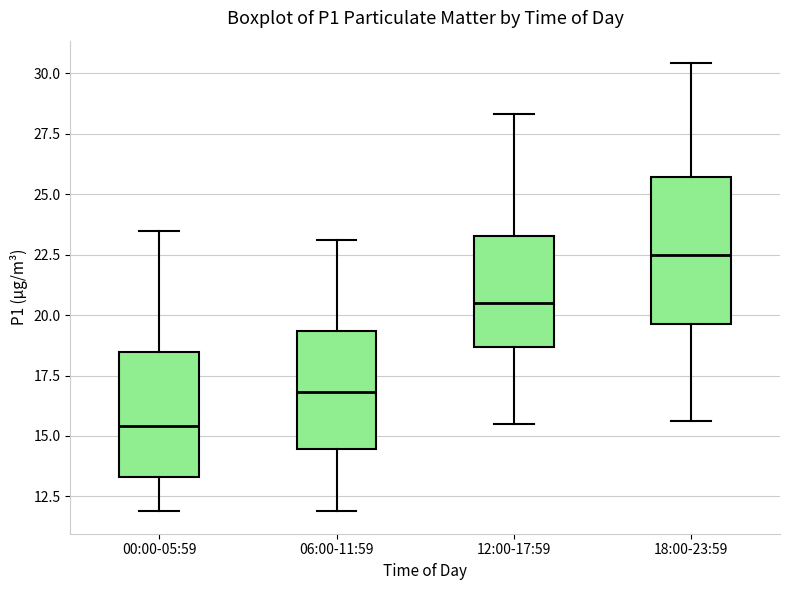

Where is the upper edge of the box for 00:00-05:59 on the y-axis? The values are not printed on the chart, so give them approximately, as read against the axis.

18.5